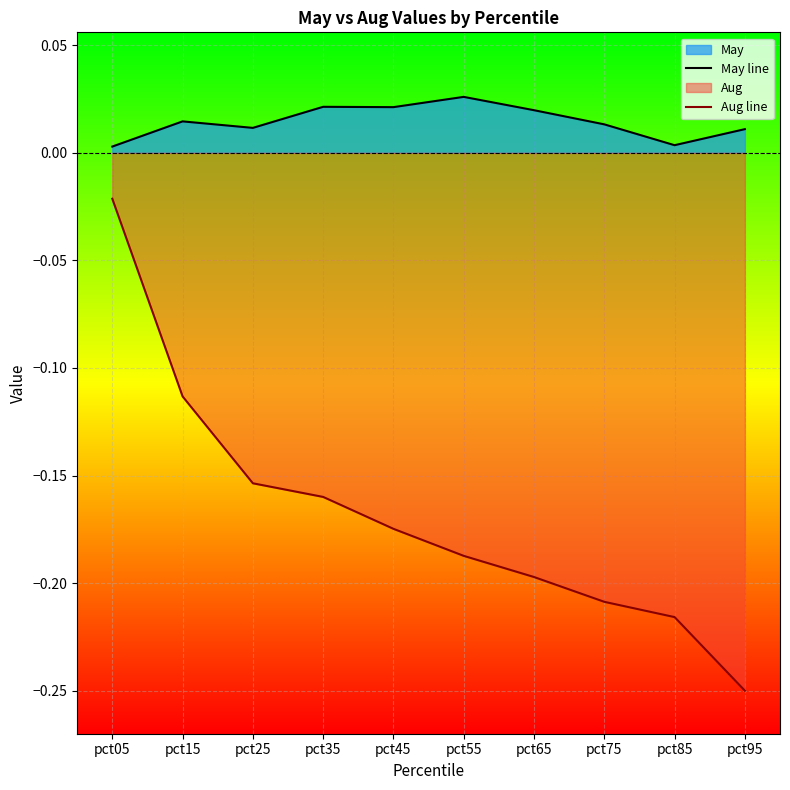

What is the spread (max minus min) of values at pct45?

0.2